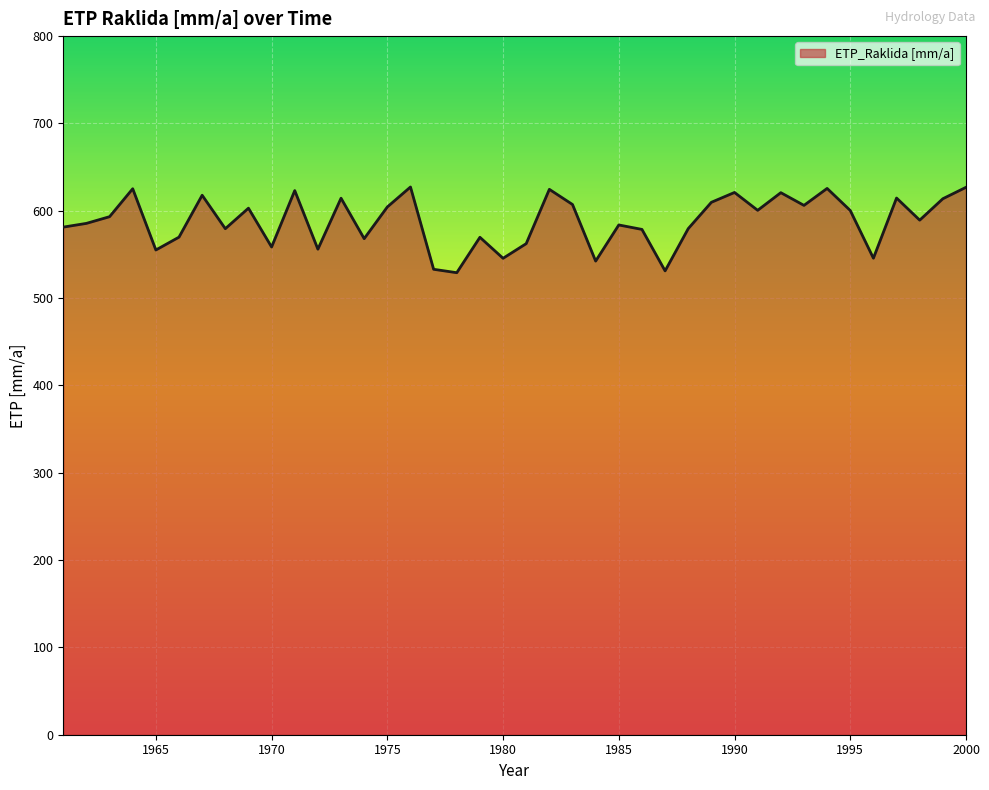

How many values exceed 593?

20